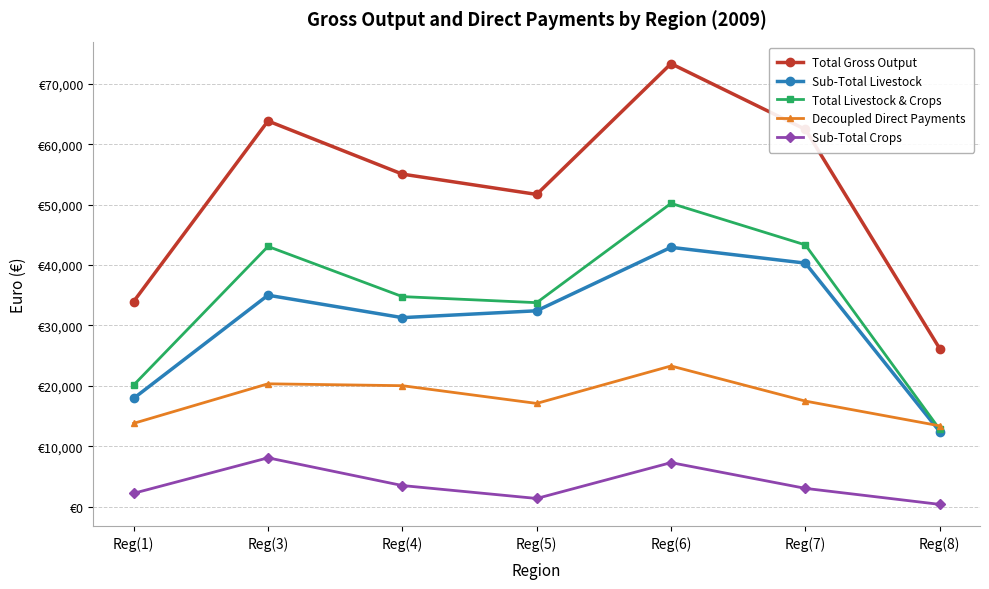

Between Reg(4) and Reg(8), which series saw the biggest shift?

Total Gross Output